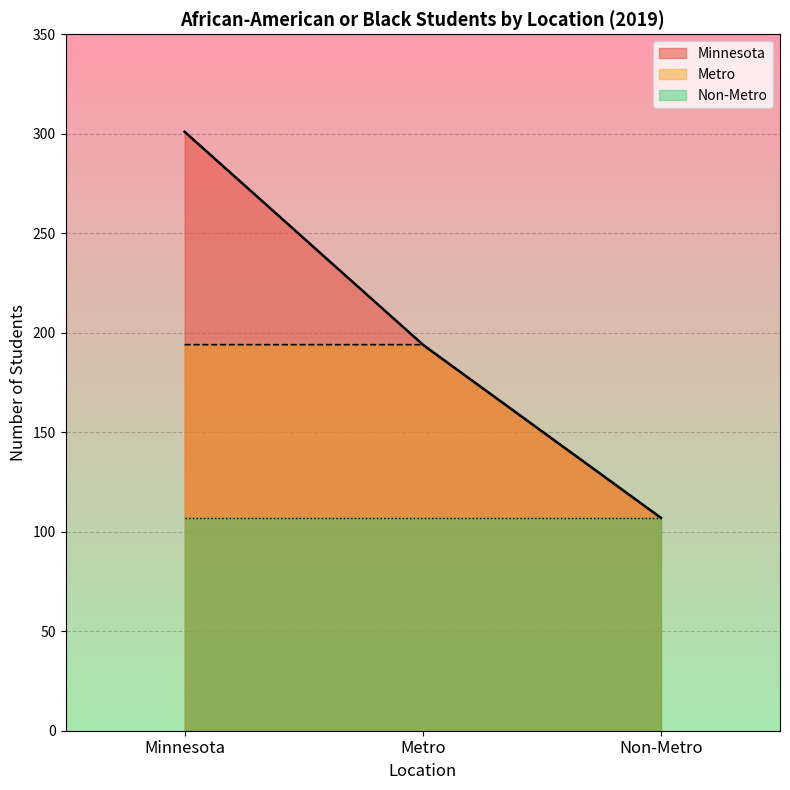

What is the lowest value of the Metro series?

107.0